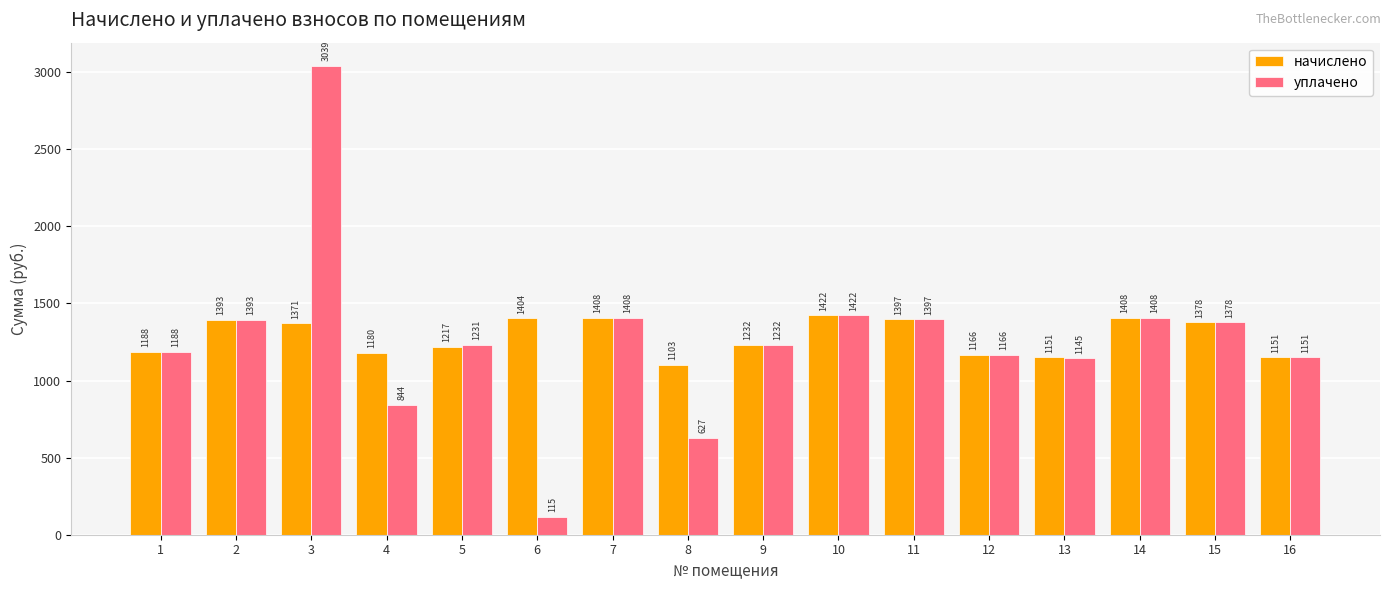

What is the difference between the maximum and minimum values in the начислено series?

319.0